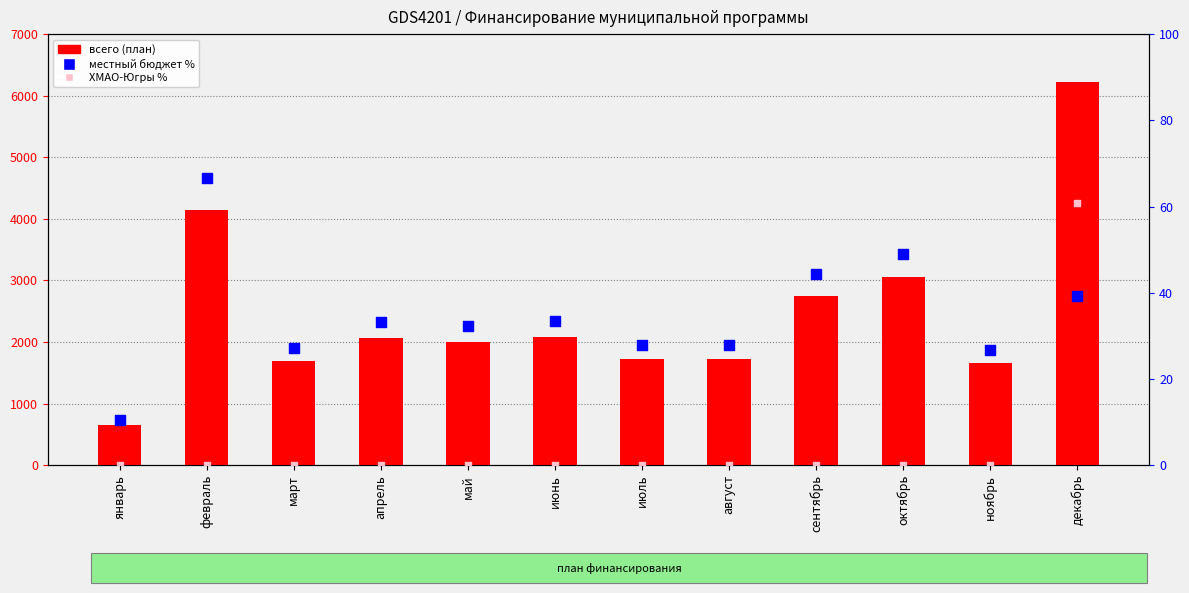

Which series has the largest total across all categories?

всего (план)